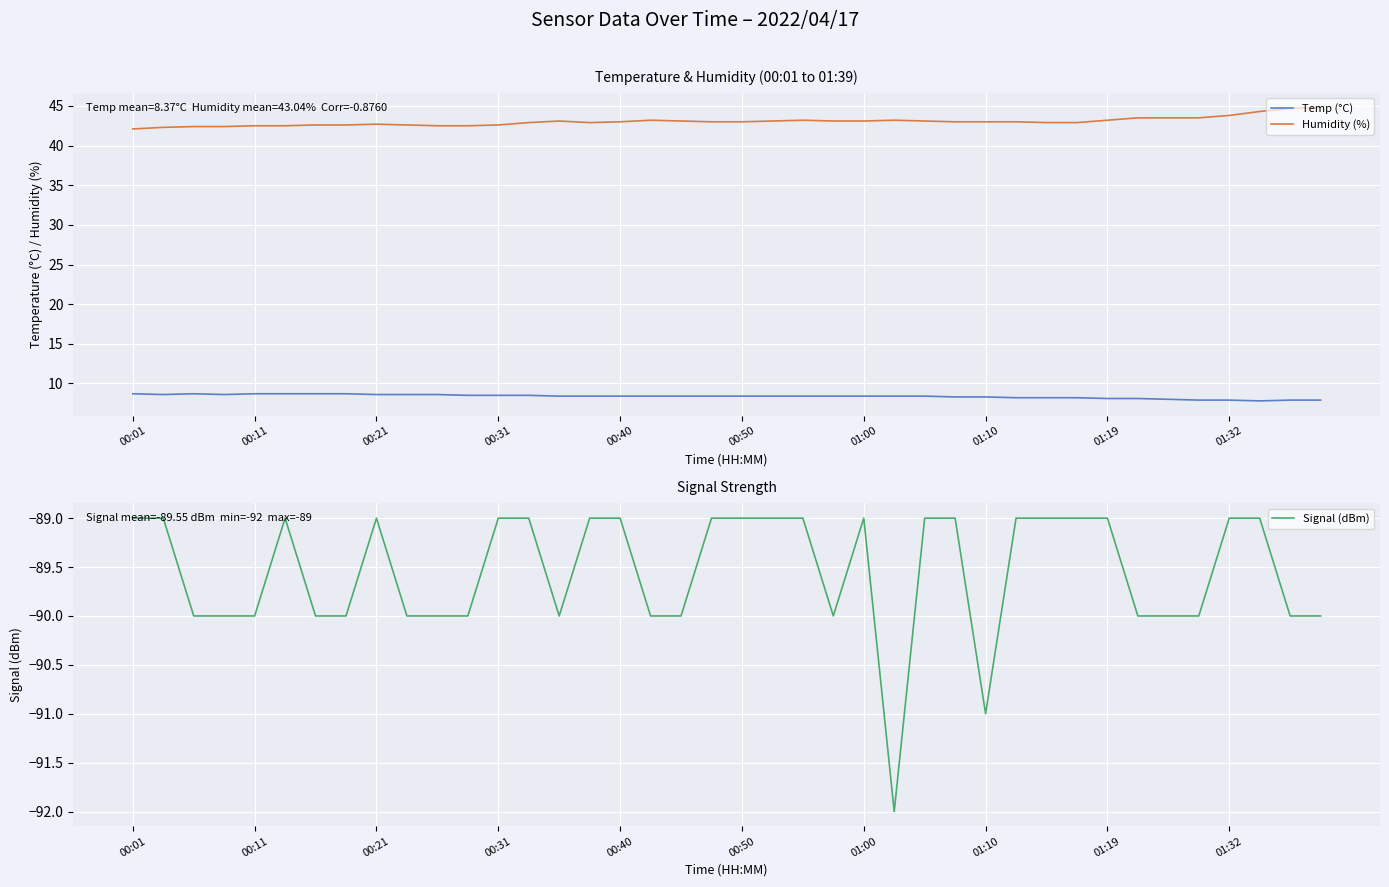

What is the minimum value for Humidity (%)?

42.1